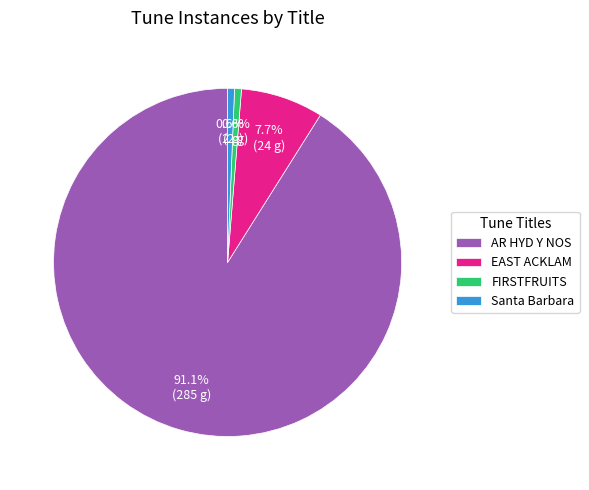

Is it true that AR HYD Y NOS is 91% of the pie?

True